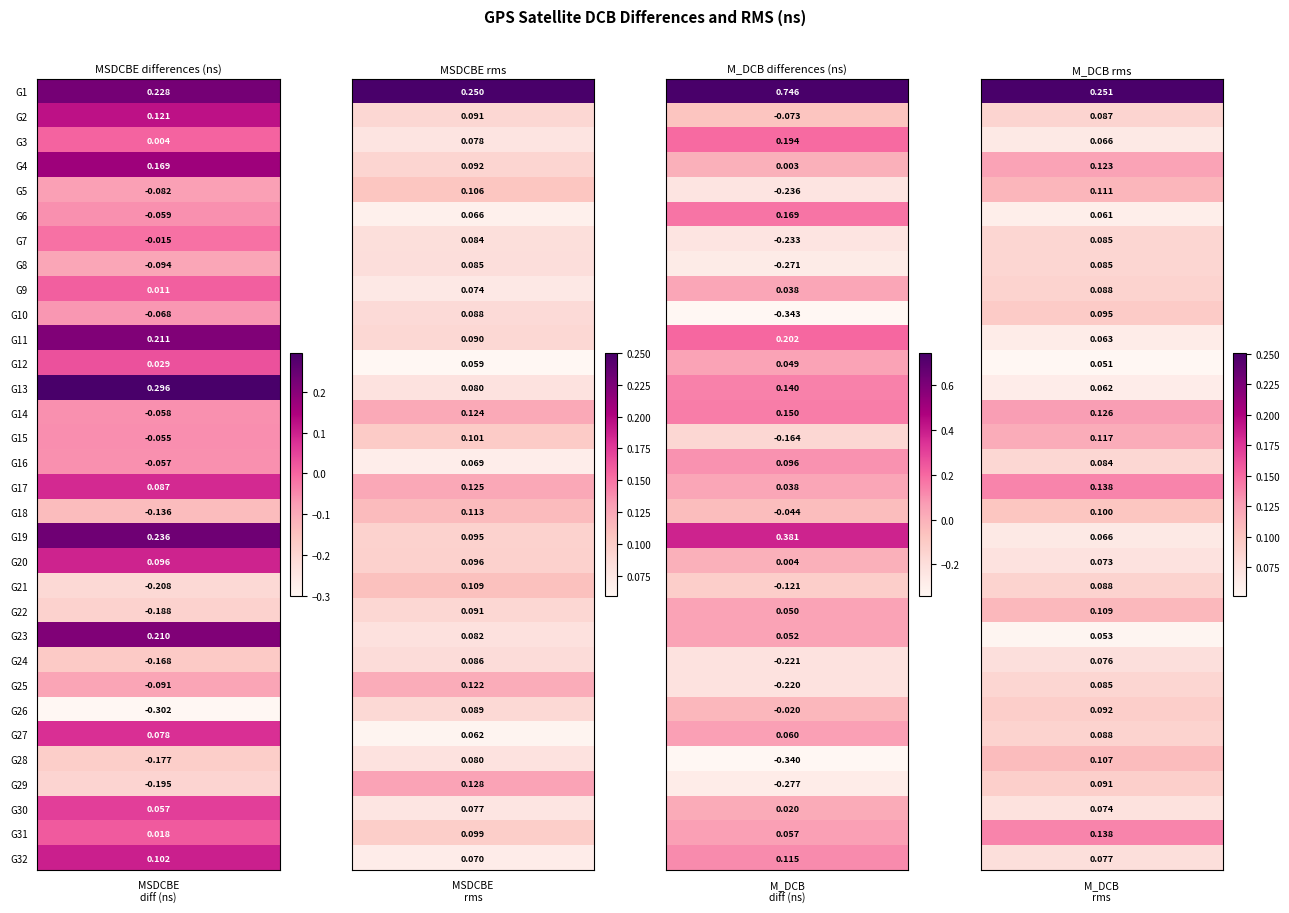

At which label does M_DCB_diff first exceed 0?

G1